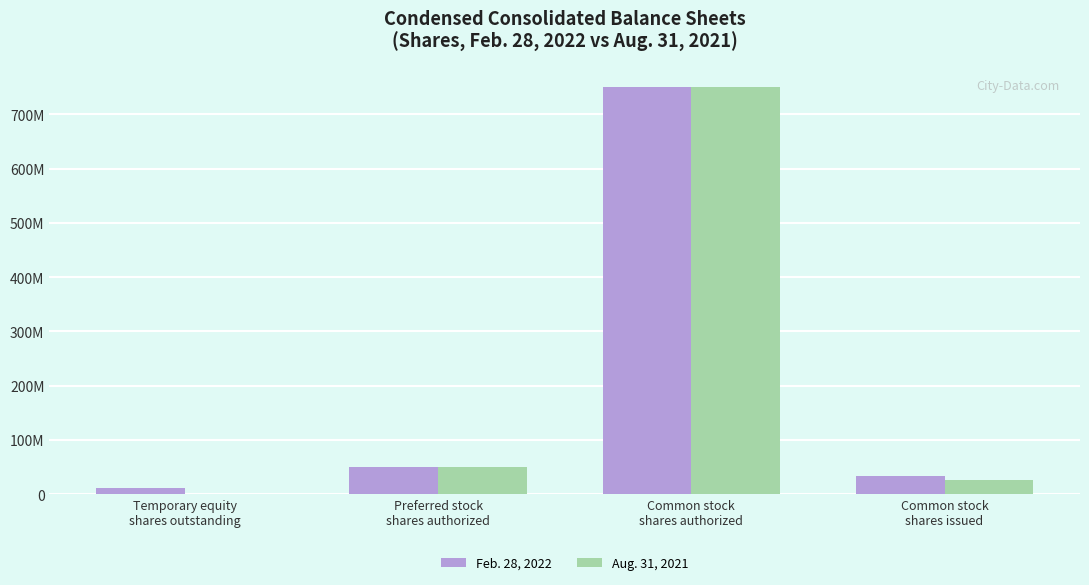

Does the chart contain stacked bars?

No